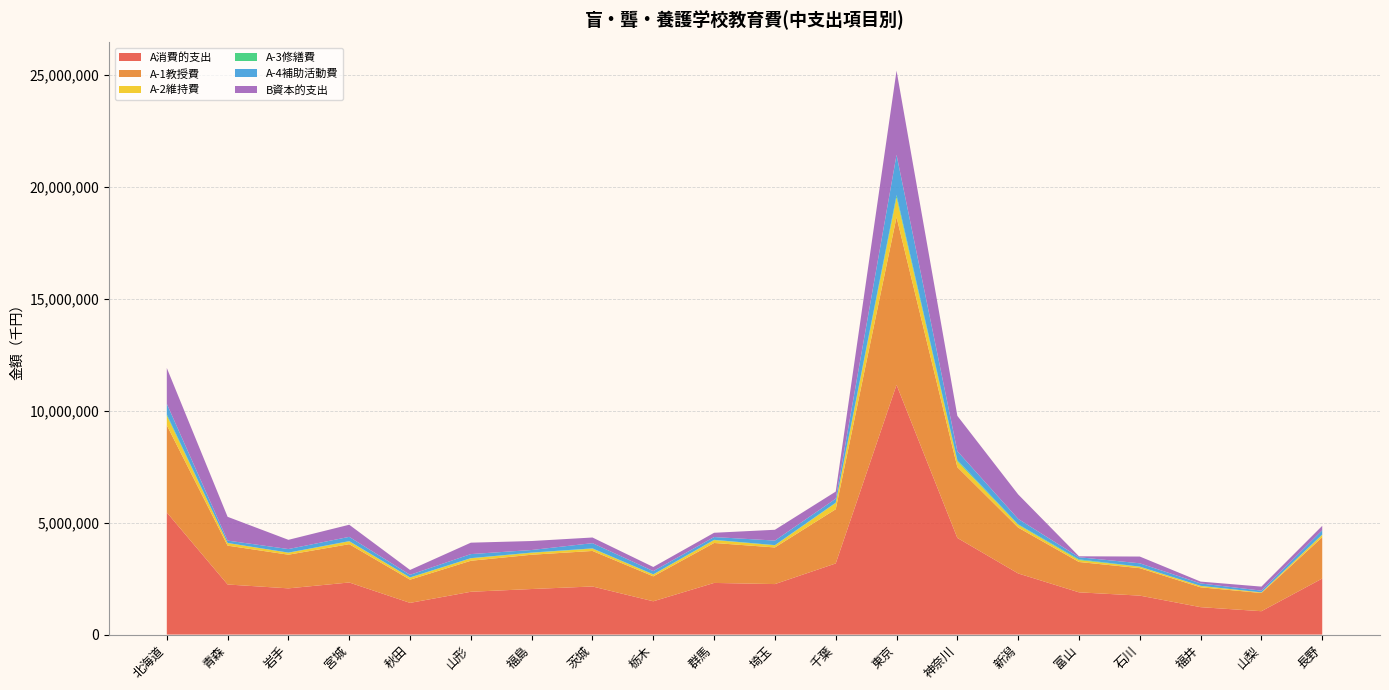

Reading left to right, extract all data points from this chart.

A消費的支出: 5459083	2238257	2065455	2328149	1416077	1913024	2035997	2149486	1487399	2308091	2256926	3178992	11160755	4318855	2731800	1887678	1741180	1225158	1044375	2504125
A-1教授費: 3899008	1737008	1504628	1711877	1037612	1385885	1532447	1588123	1115549	1786251	1637409	2422710	7498250	3164223	2050355	1356605	1226812	888008	812446	1846074
A-2維持費: 430048	117877	87238	128568	92508	110066	87029	103940	80980	129697	95179	279854	878416	261539	123718	84979	62868	60495	25984	109953
A-3修繕費: 53601	1093	6685	7883	9406	6750	9906	11699	10053	10471	9043	15899	106421	54723	22347	31743	6794	3737	3503	13601
A-4補助活動費: 473623	106426	158475	191135	115165	181769	114676	232874	143400	124971	203165	175504	1800987	398655	242327	96081	147981	107943	77404	189348
B資本的支出: 1601048	1062804	412575	541669	217662	510198	401639	252452	183295	190550	482372	318017	3759564	1578329	1094081	41923	301631	82446	179696	196917